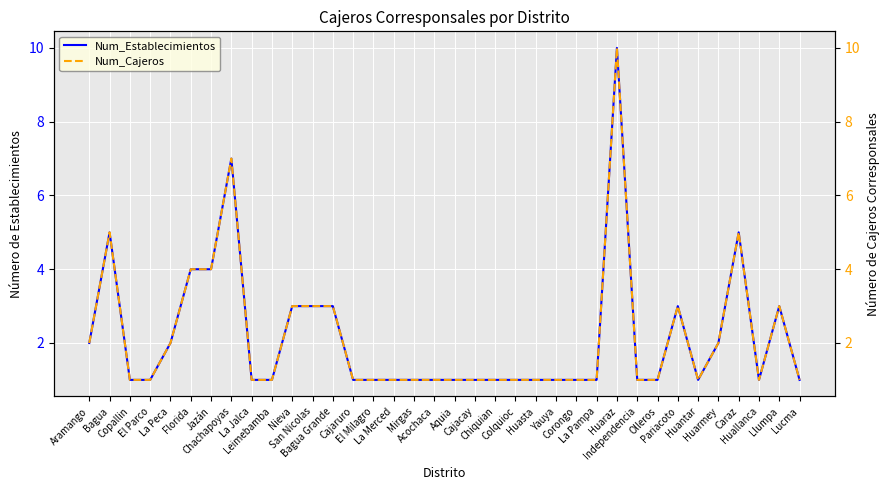

List the labels in order of Num_Establecimientos value, largest first.

Huaraz, Chachapoyas, Bagua, Caraz, Florida, Jazán, Nieva, San Nicolas, Bagua Grande, Pariacoto, Llumpa, Aramango, La Peca, Huarmey, Copallin, El Parco, La Jalca, Leimebamba, Cajaruro, El Milagro, La Merced, Mirgas, Acochaca, Aquia, Cajacay, Chiquian, Colquioc, Huasta, Yauya, Corongo, La Pampa, Independencia, Olleros, Huantar, Huallanca, Lucma